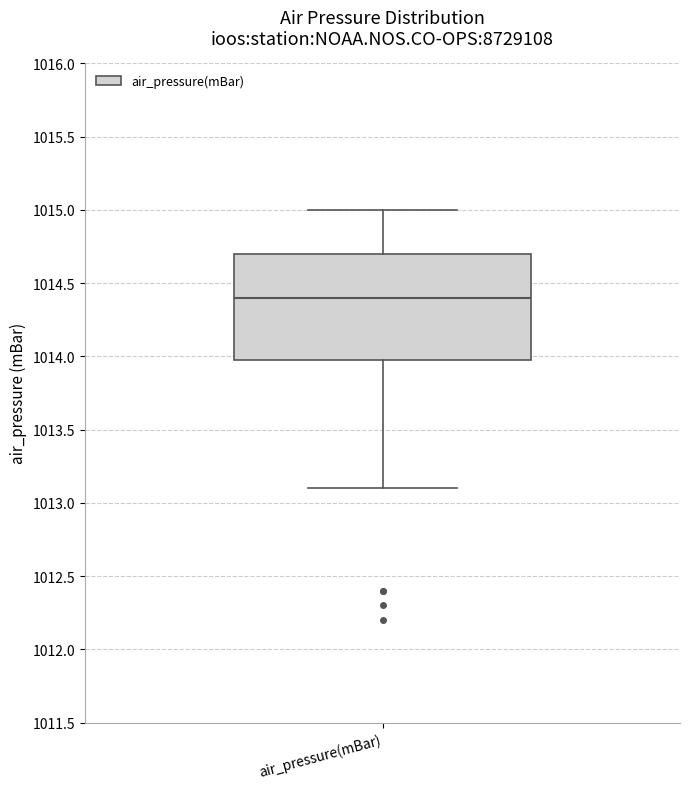

Read this box plot against the y-axis: the position of the median line, the range covered by the box, and the ends of both whiskers. The values are not printed on the chart, so give them approximately, as read against the axis.

median 1014.4, box 1014.0 to 1014.7, whiskers 1013.1 to 1015.0